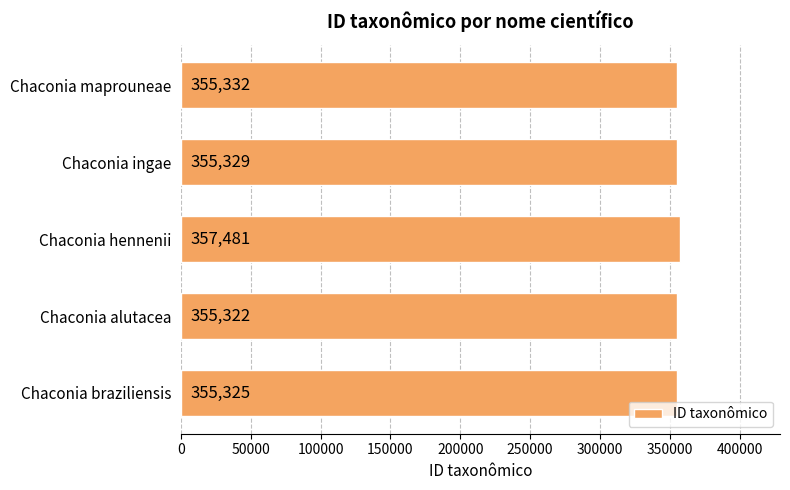

What is the sum of the values at Chaconia ingae and Chaconia maprouneae?

710661